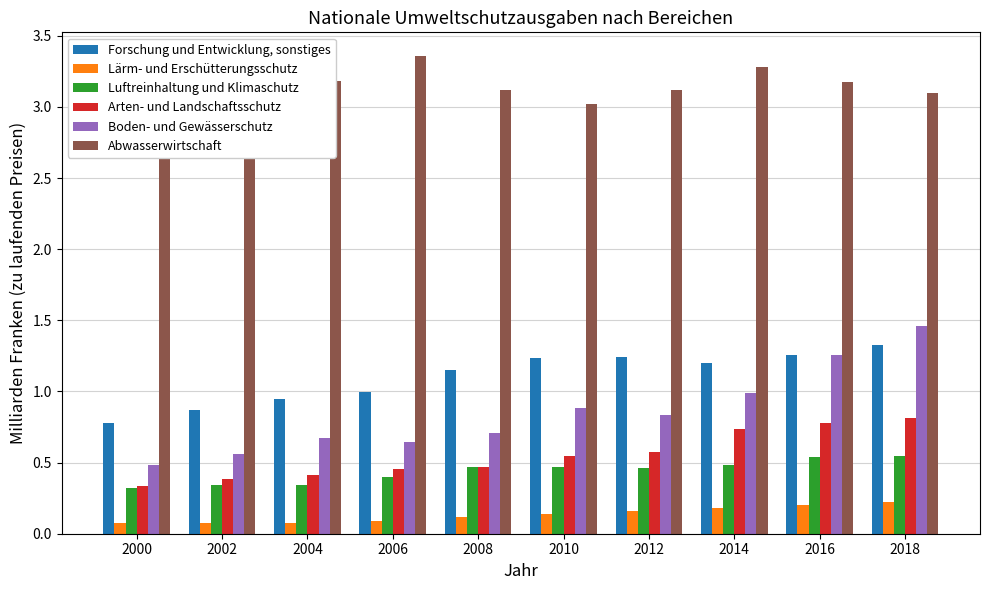

What is the average value of the Abwasserwirtschaft series?

3.2